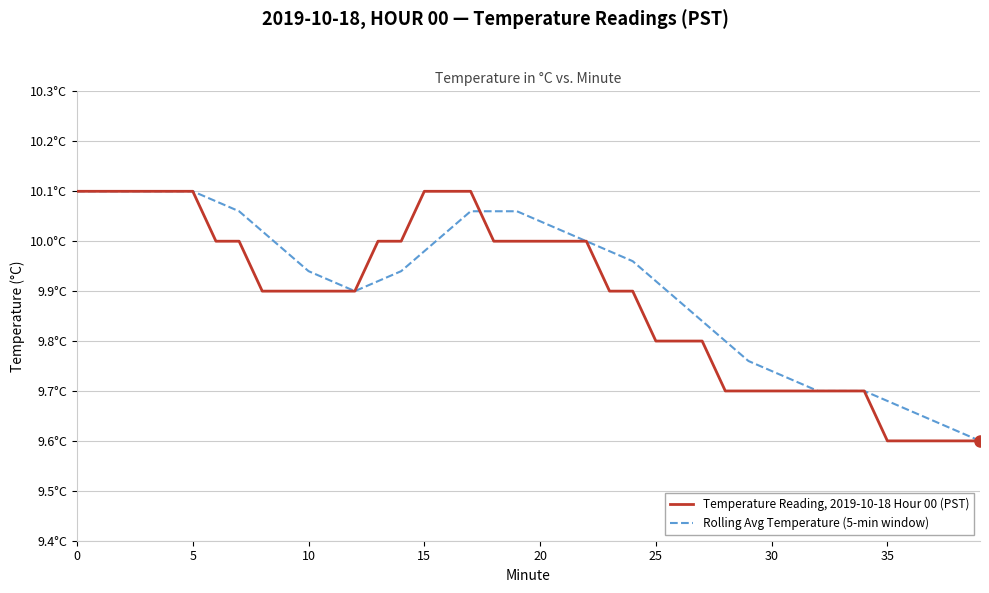

What is the sum of all Temperature Reading, 2019-10-18 Hour 00 (PST) values?

395.5